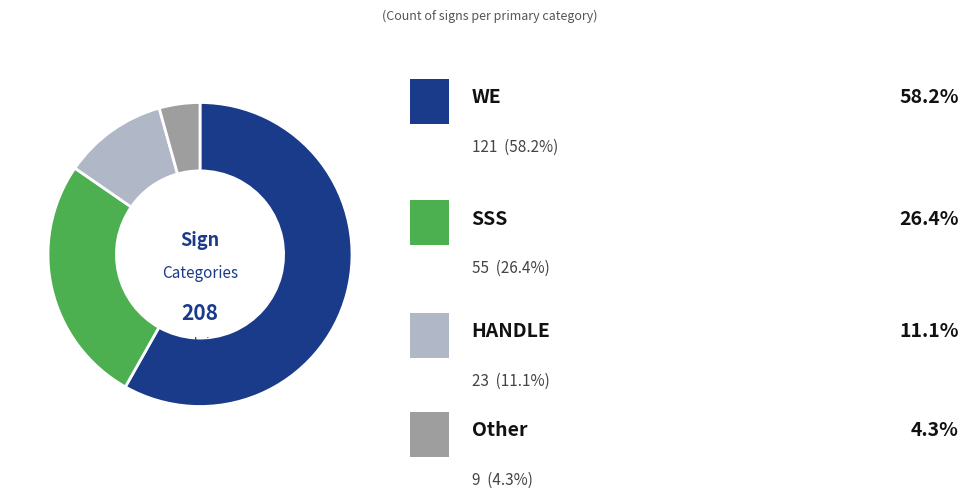

Does any single category account for the majority?

Yes